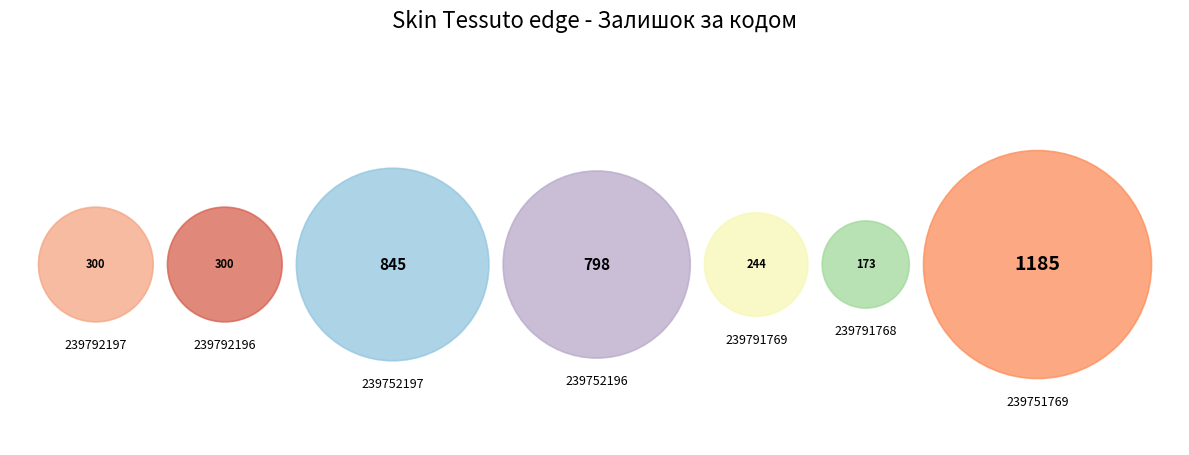

Is 239792196 the majority of the pie?

No